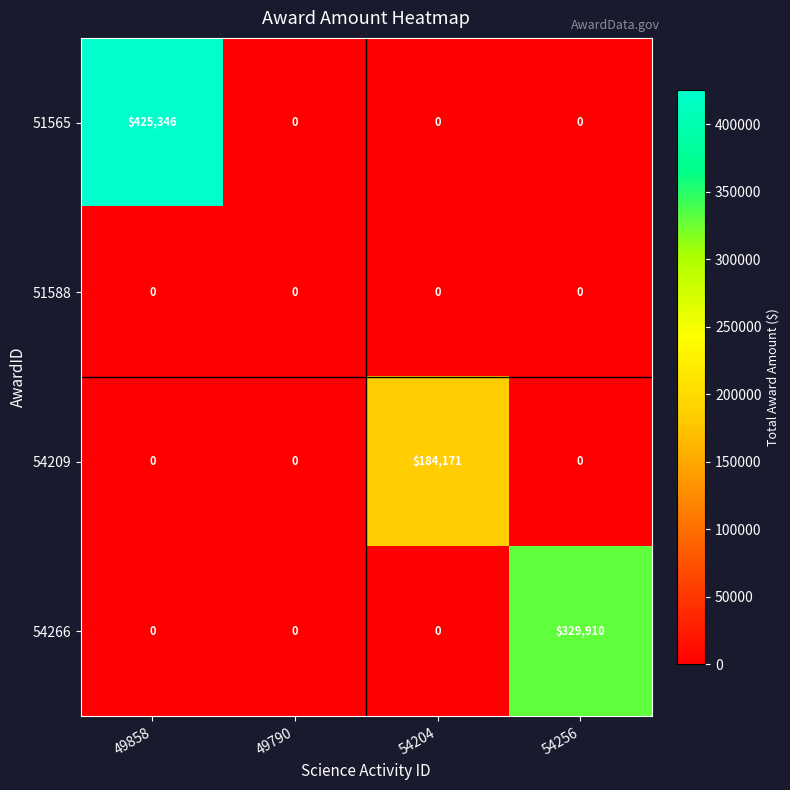

Reading left to right, extract all data points from this chart.

51565: 425346	0	0	0
51588: 0	0	0	0
54209: 0	0	184171	0
54266: 0	0	0	329910